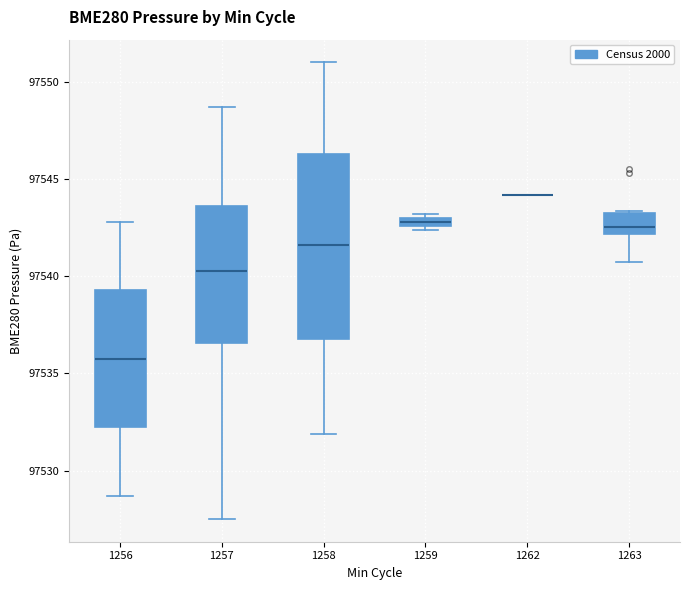

Which box is the tallest, from its lower edge to its upper edge?

1258